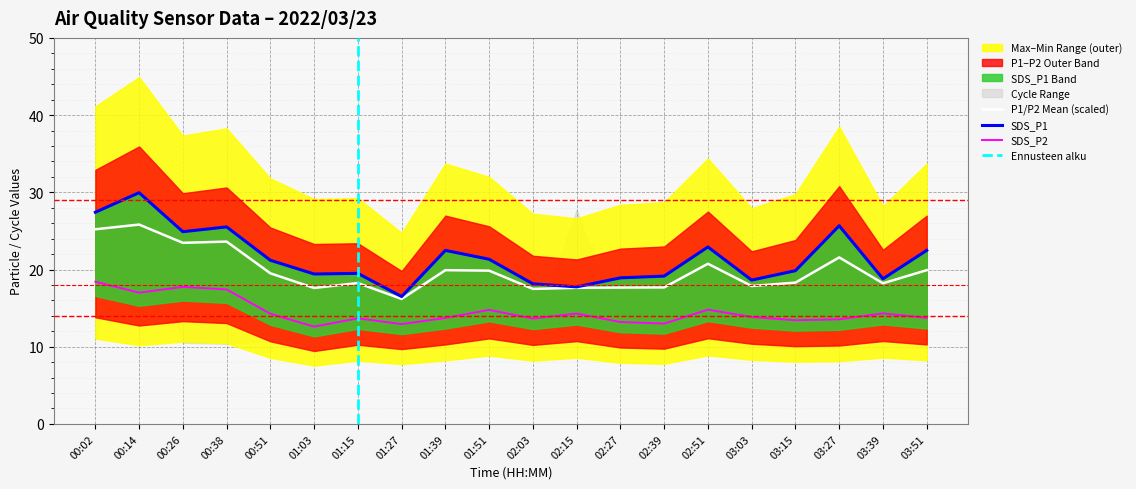

At which category is the sum across all series the highest?

00:14